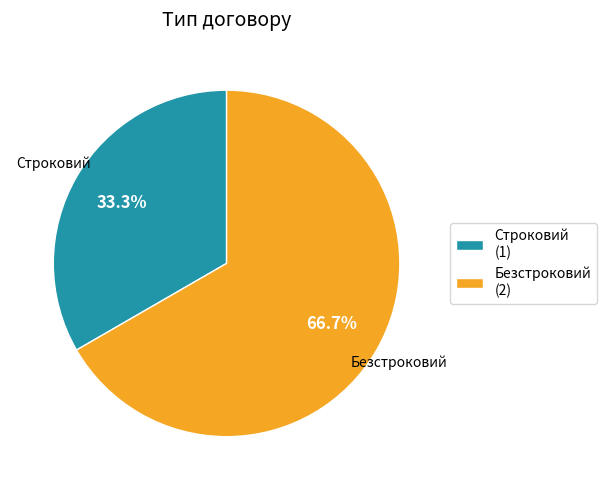

Between Безстроковий and Строковий, which is larger?

Безстроковий